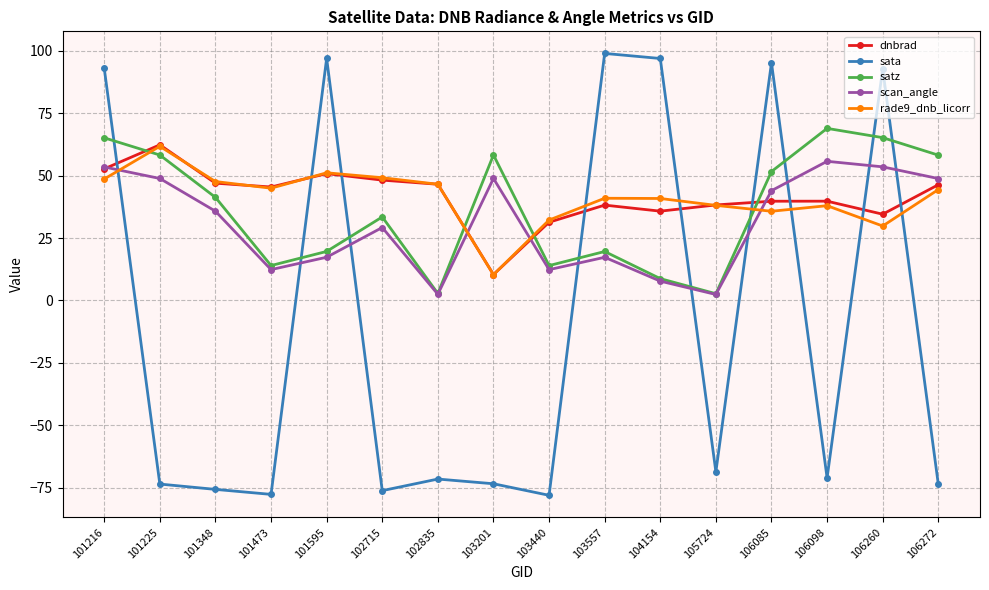

Where is the first local minimum for satz?

101473